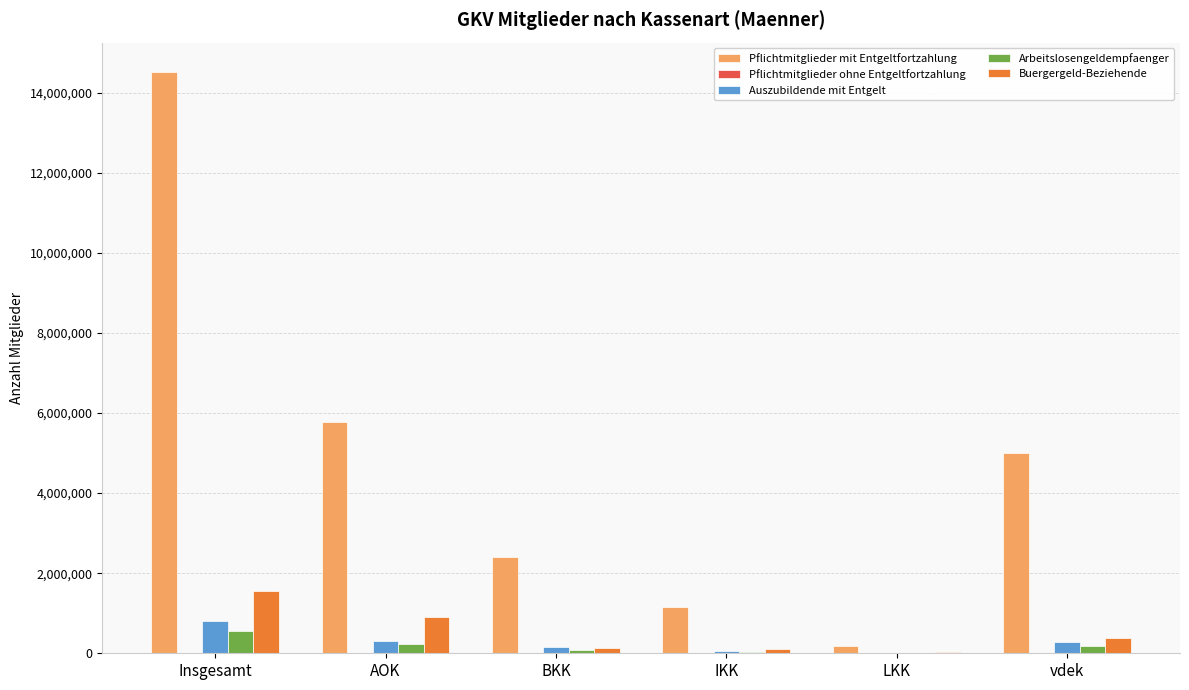

Count the number of data series in this chart.

5